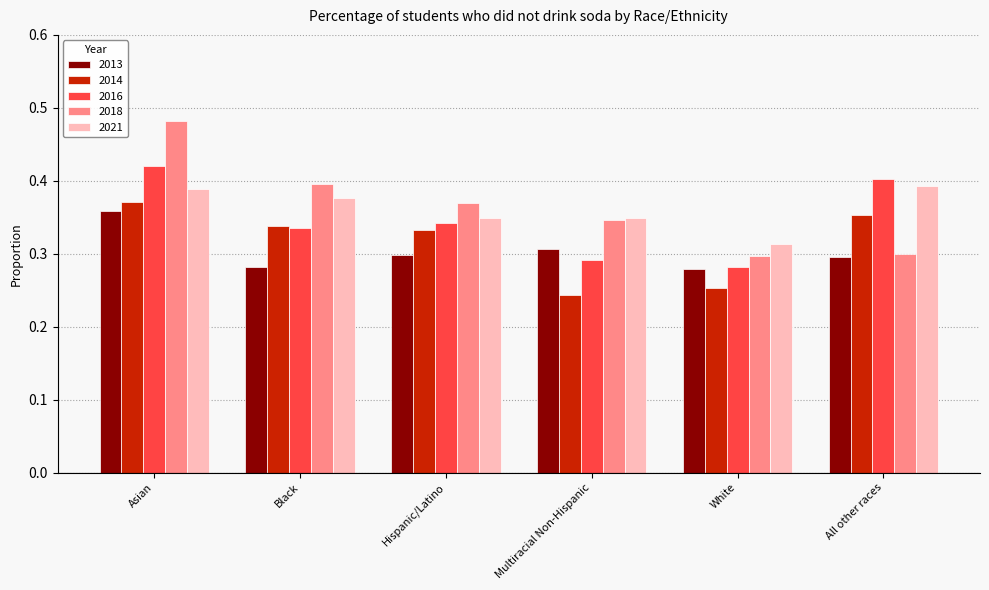

What is the total value across all series at All other races?

1.7